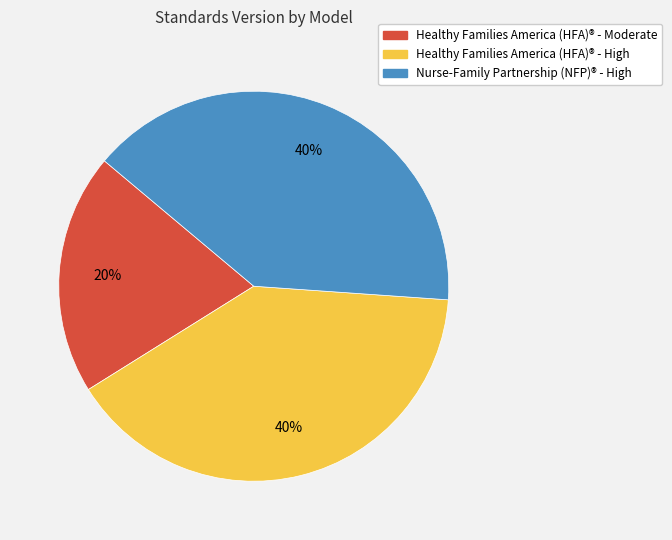

To the nearest percent, what is the average slice percentage?

33%